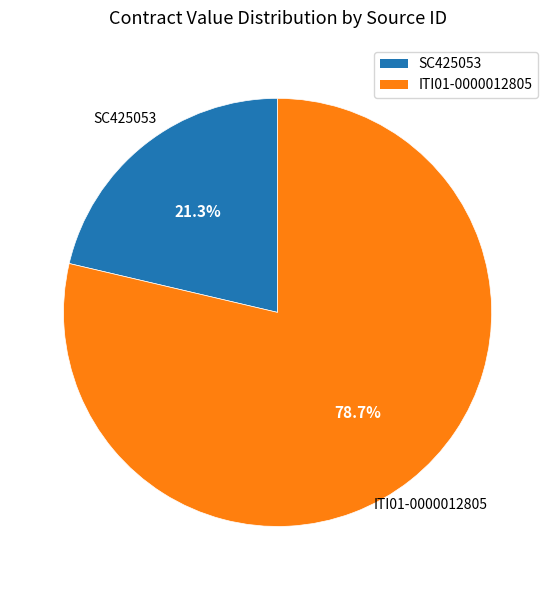

The SC425053 slice represents 35% of the pie. True or false?

False